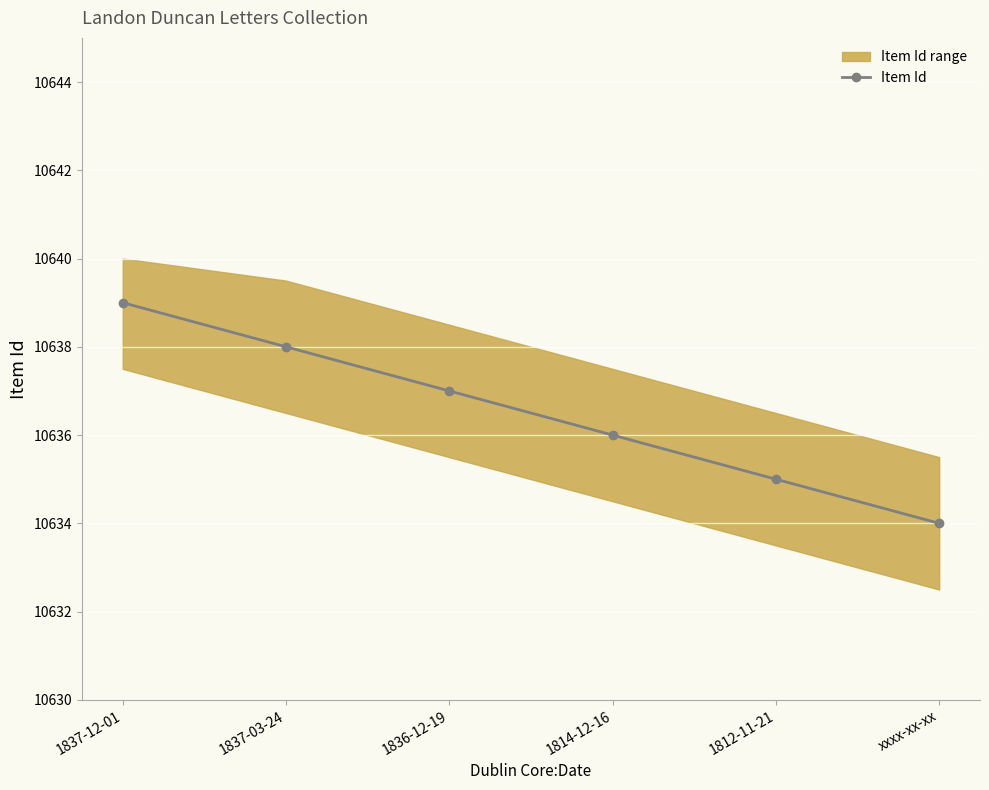

How many data points are above 10637?

2